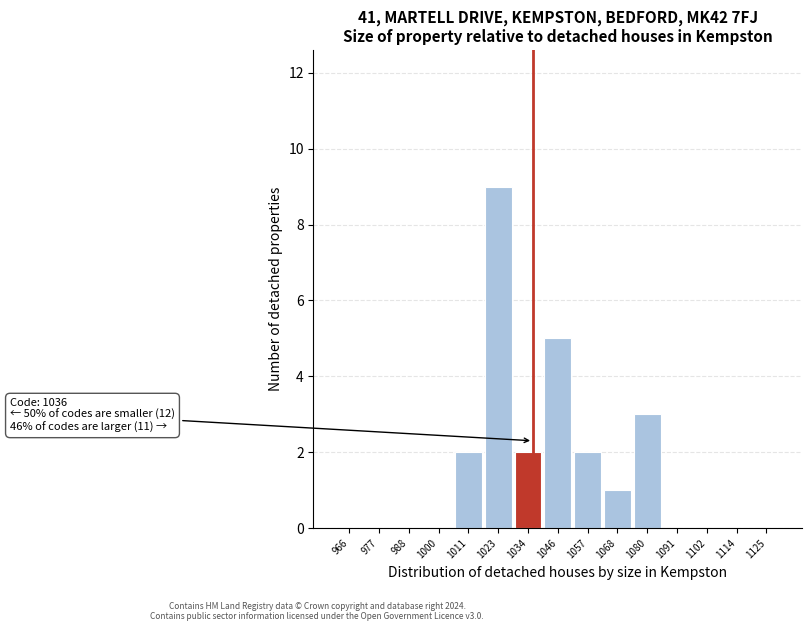

Over which range of the x-axis is the bar tallest?

1017.0 to 1028.4